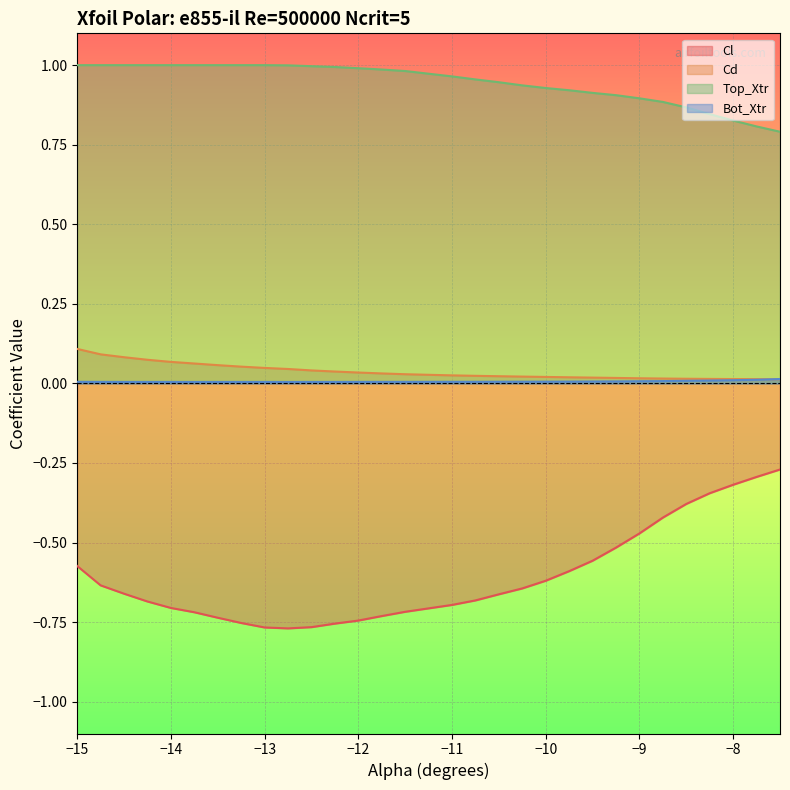

What is the label of the 21st point from the right?

-12.75